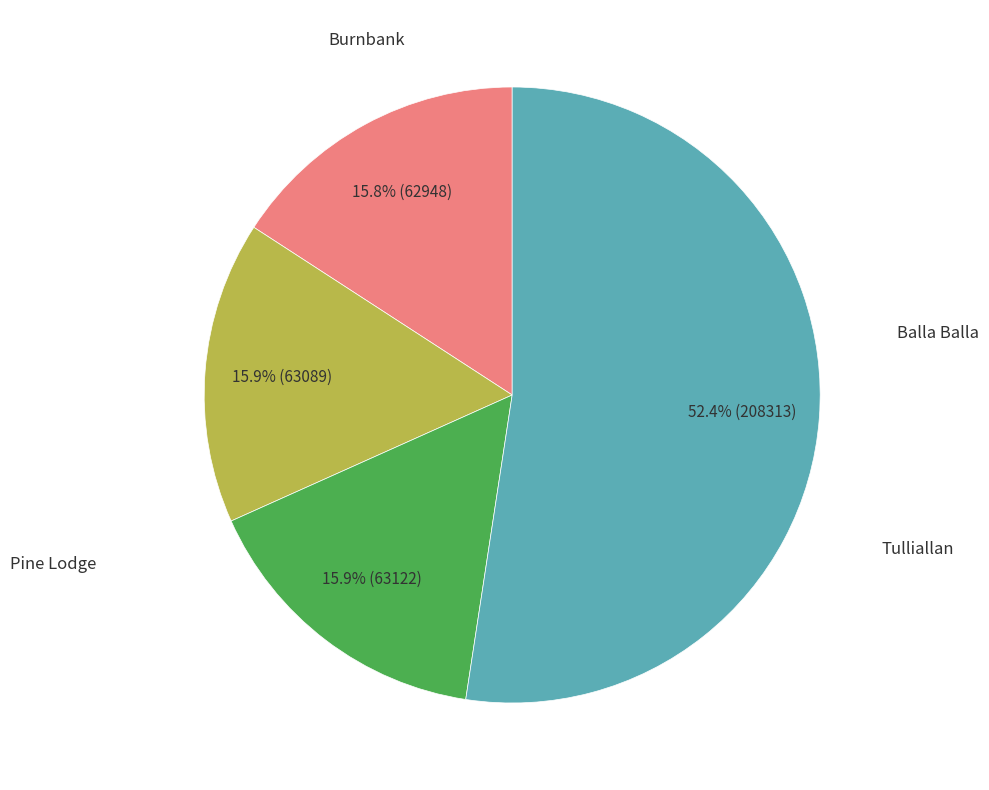

Is there any slice that represents more than half of the pie?

Yes